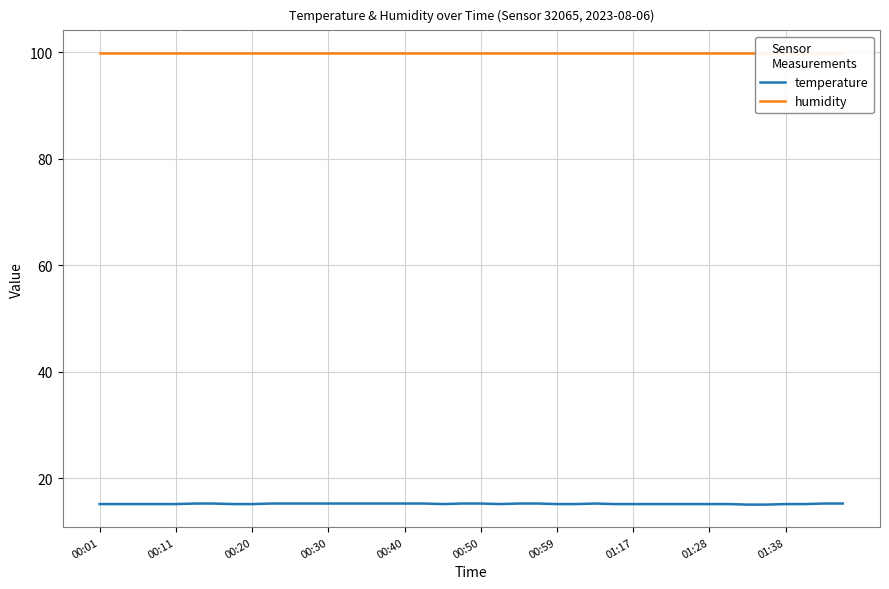

Where is temperature nearest to the value 15?

34